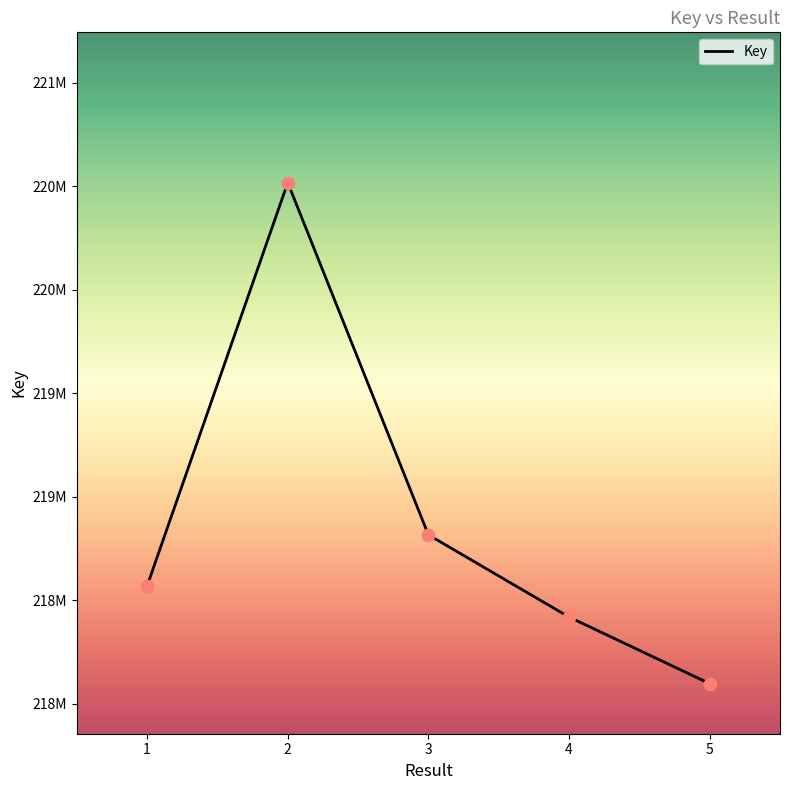

Is this an area chart (filled region under the line)?

No